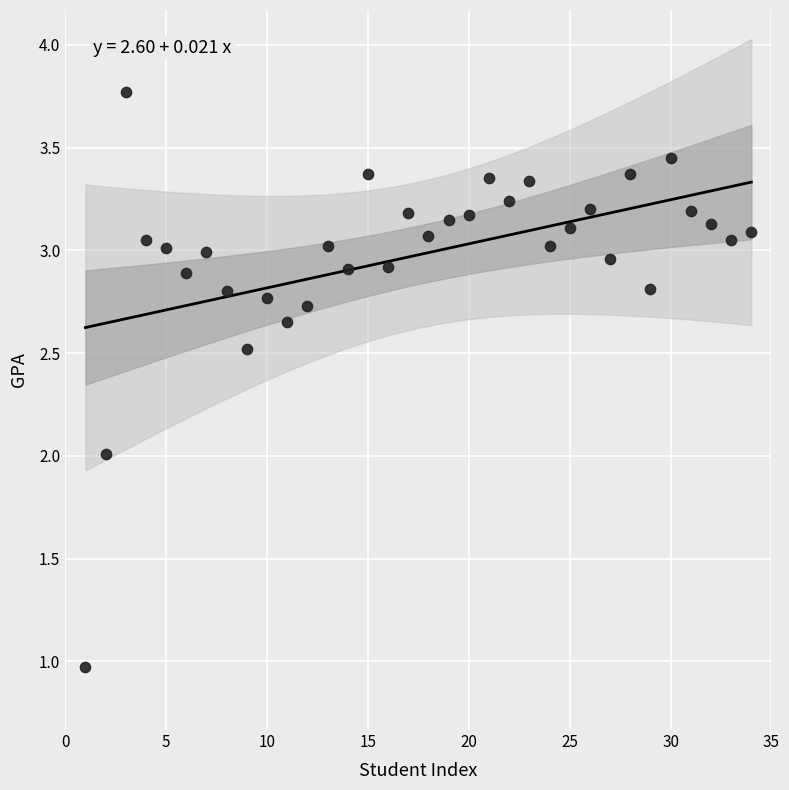

What is the range of Y values (max minus min)?

2.8